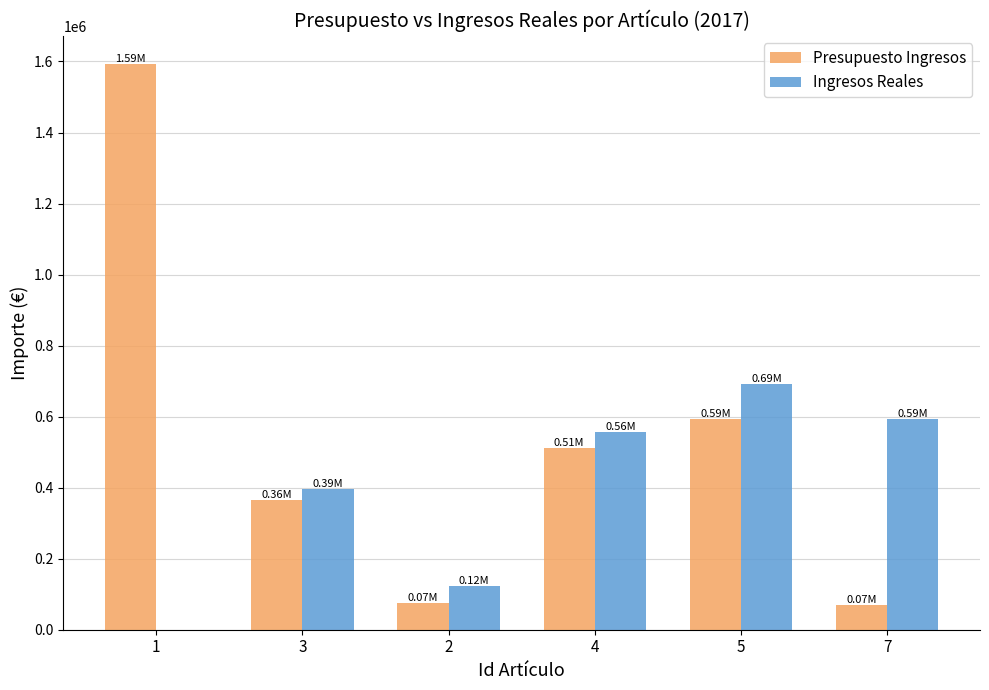

What is the sum of the Presupuesto Ingresos values at 2 and 3?

439313.0